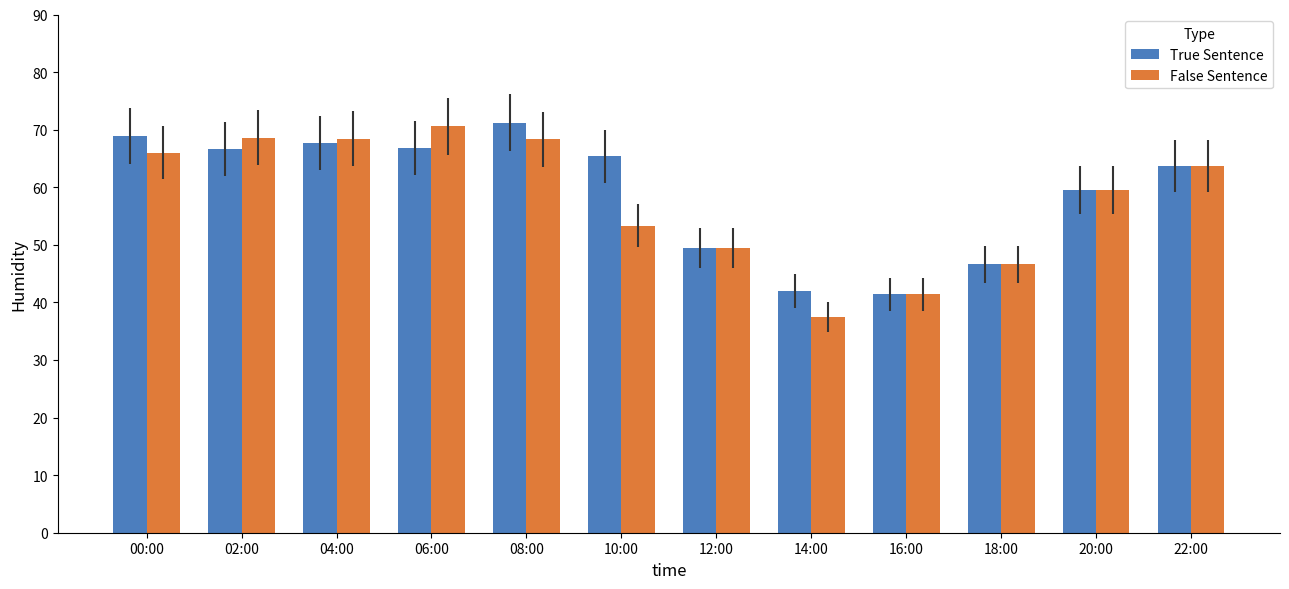

What is the sum of all True Sentence values?

709.2